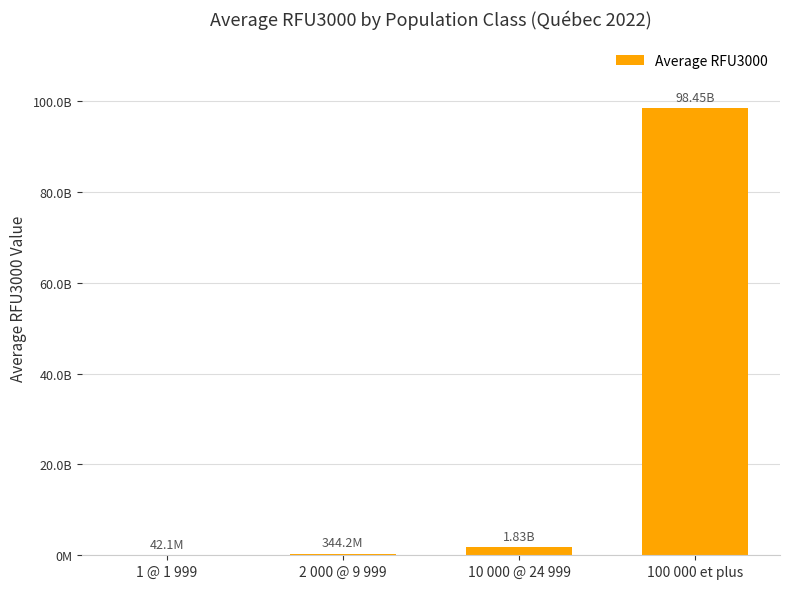

What is the value of the 3rd bar from the left?

1827403839.0